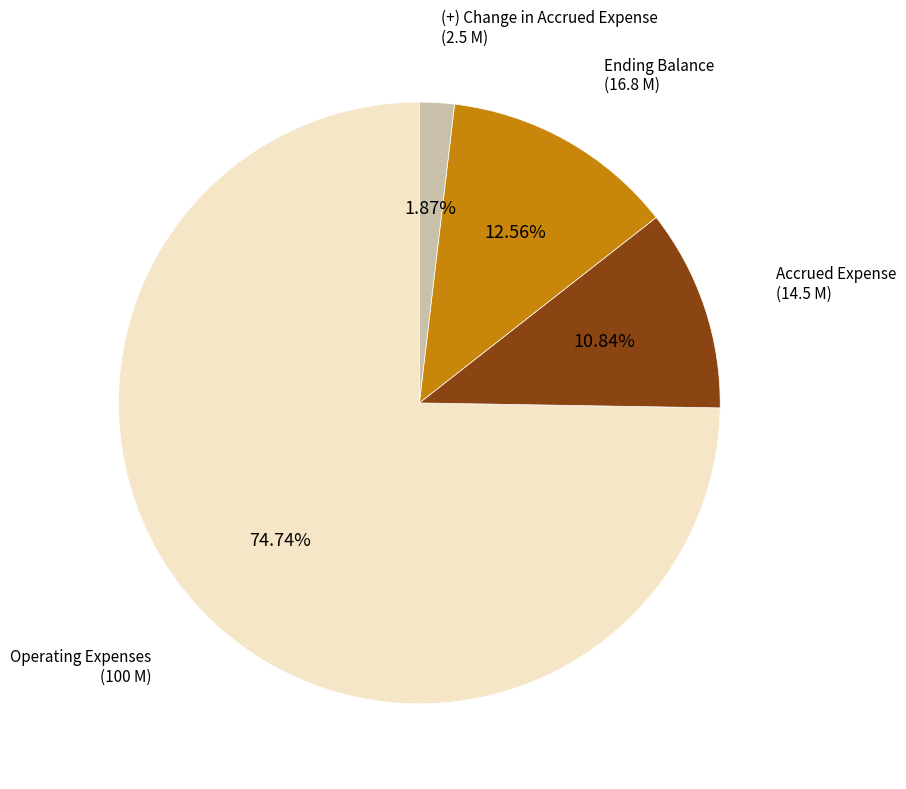

What percentage is the Operating Expenses slice, to the nearest percent?

75%